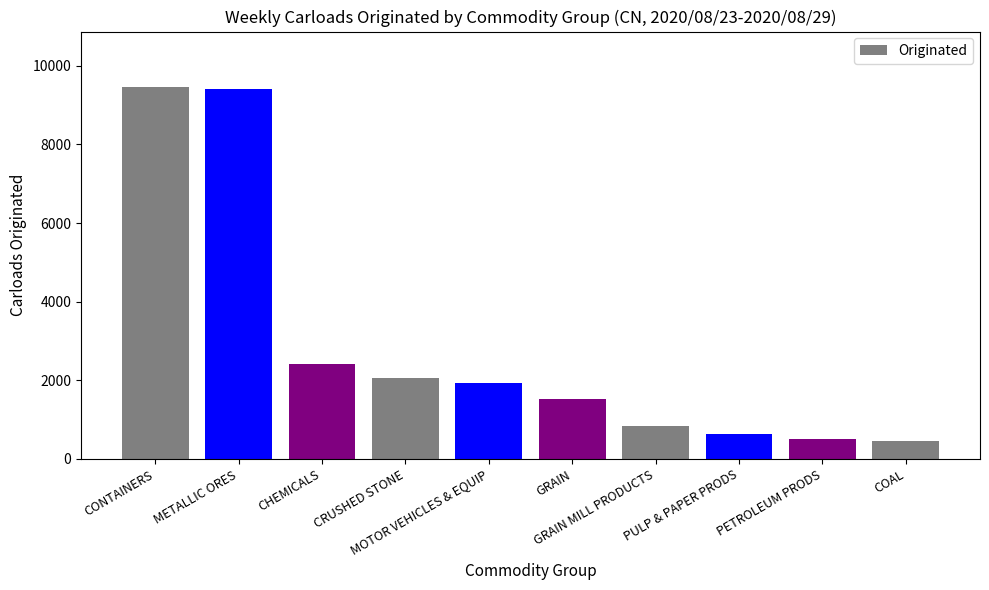

What is the change in value from MOTOR VEHICLES & EQUIP to PULP & PAPER PRODS?

-1304